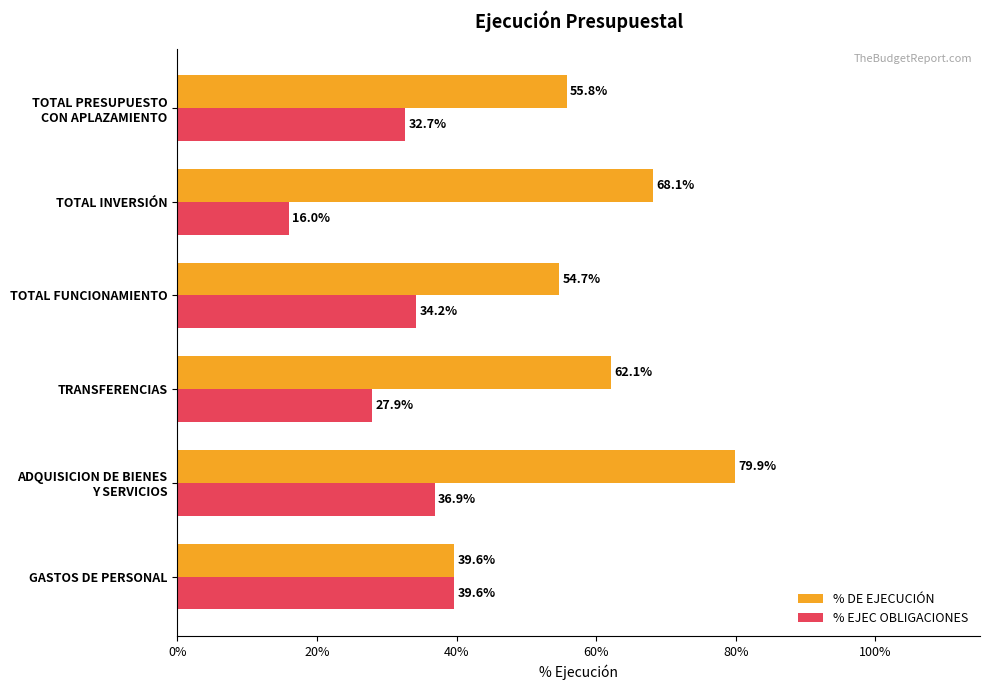

How many % DE EJECUCIÓN values are between 0 and 1?

6